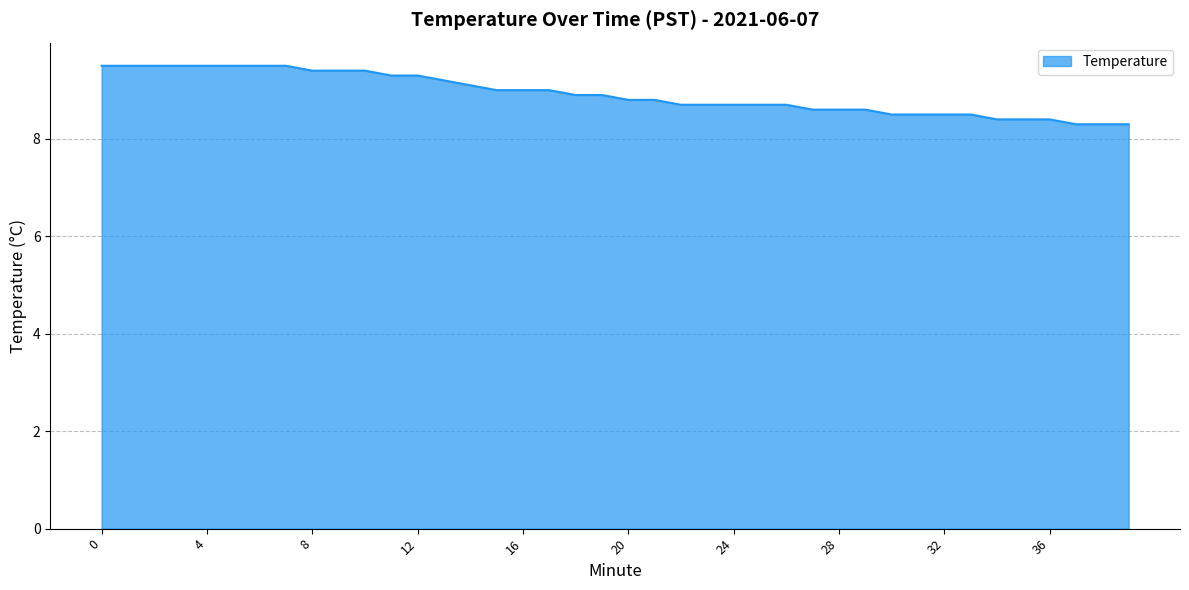

What is the smallest value displayed?

8.3